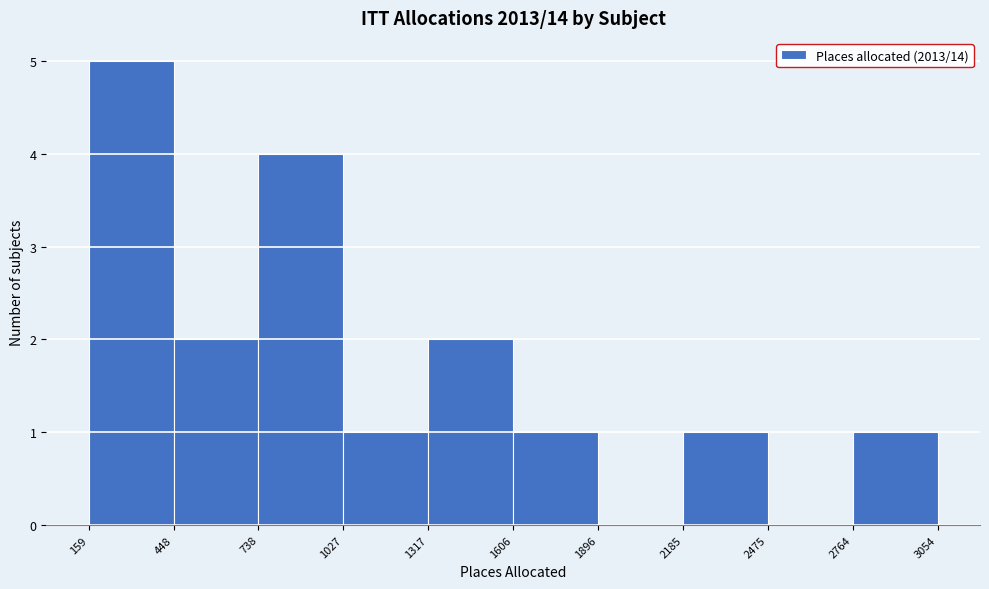

Reading left to right, transcribe this chart: for each bar, give the range it covers on the x-axis and its height. The values are not printed on the chart, so give them approximately, as read against the axis.

159 to 448: 5
448 to 738: 2
738 to 1027: 4
1027 to 1317: 1
1317 to 1606: 2
1606 to 1896: 1
1896 to 2185: 0
2185 to 2475: 1
2475 to 2764: 0
2764 to 3054: 1